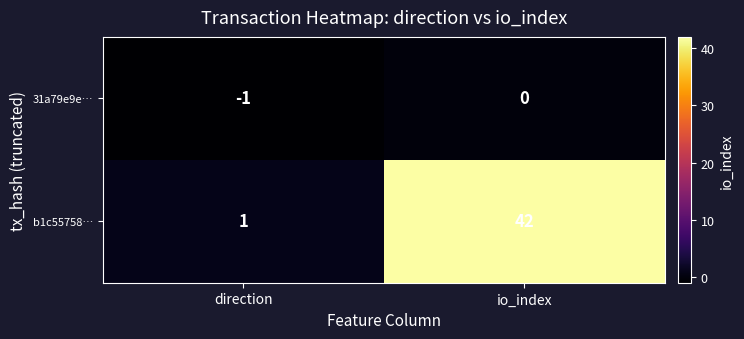

What is the difference between the maximum and minimum values in the b1c55758… series?

41